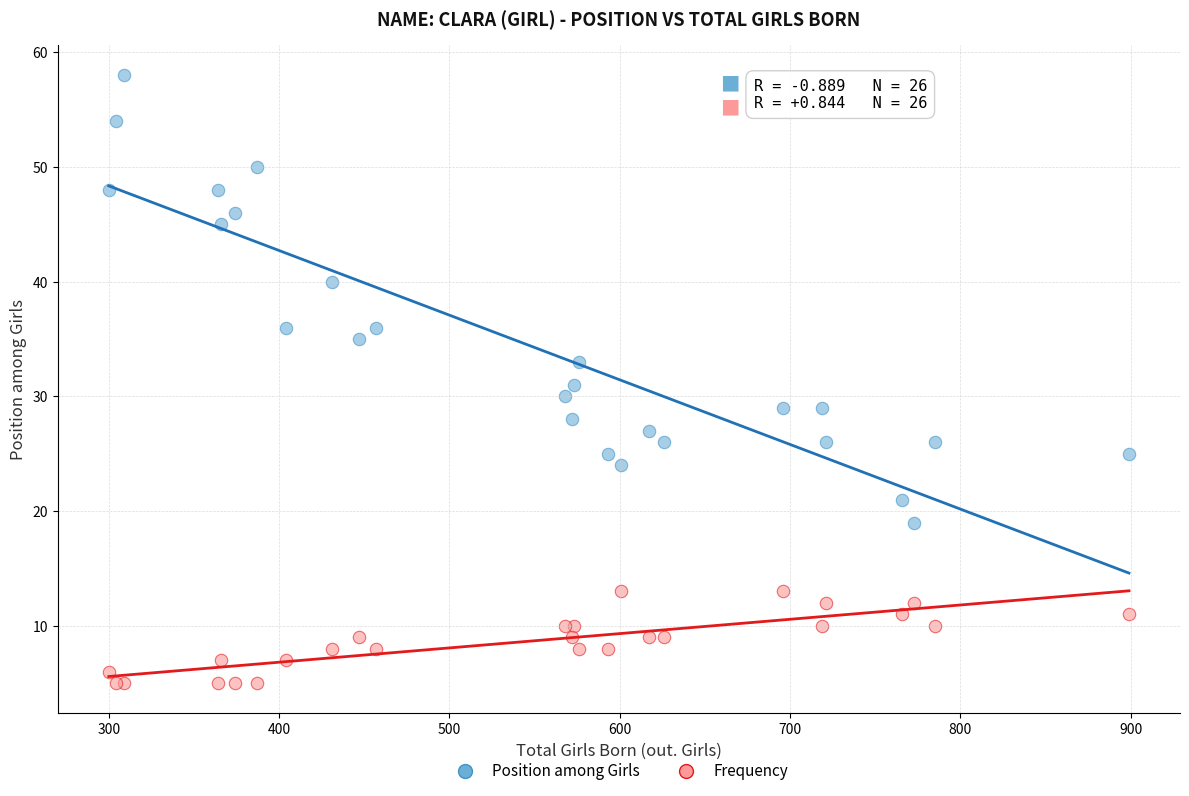

Which series reaches the maximum Y coordinate?

Position among Girls